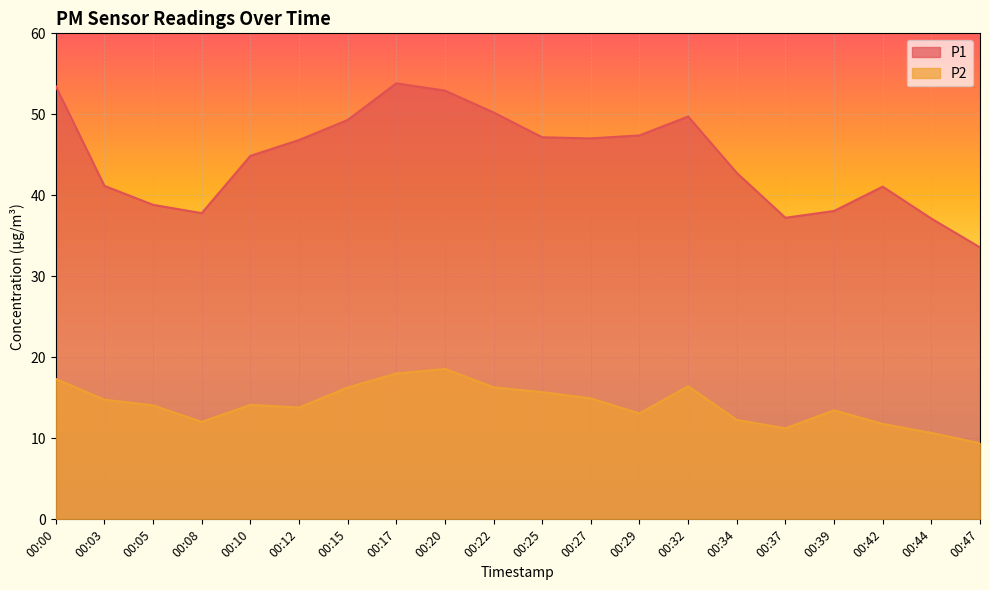

What is the smallest value displayed?

9.4